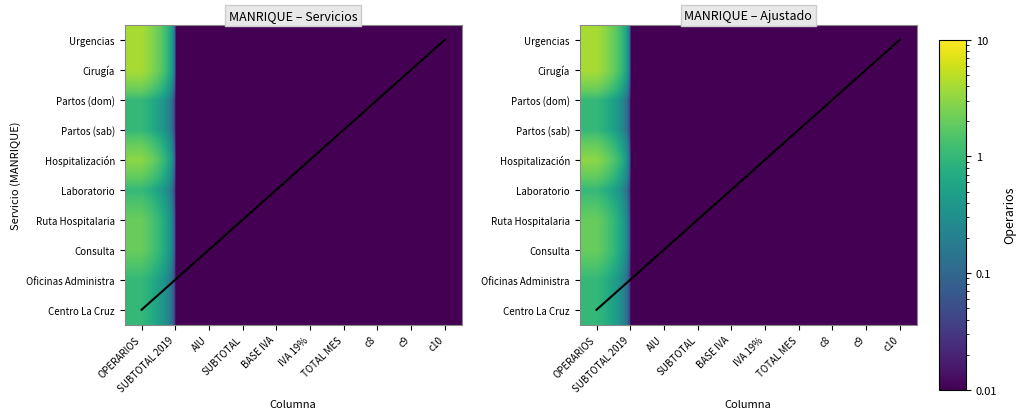

The value of Hospitalización at BASE IVA is 0.0. True or false?

False